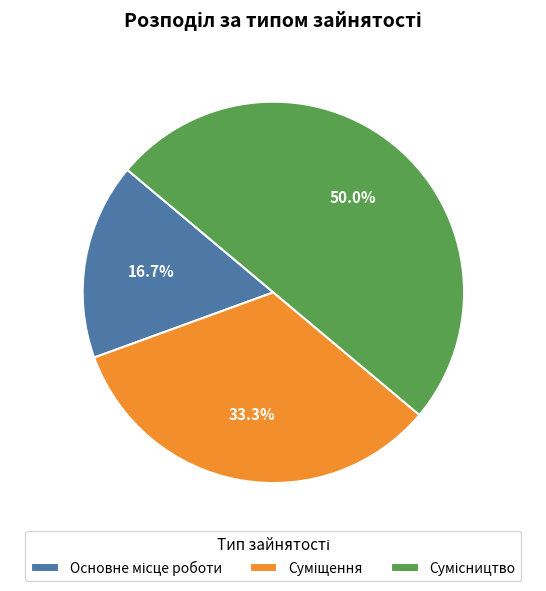

Is it true that Основне місце роботи is 17% of the pie?

True